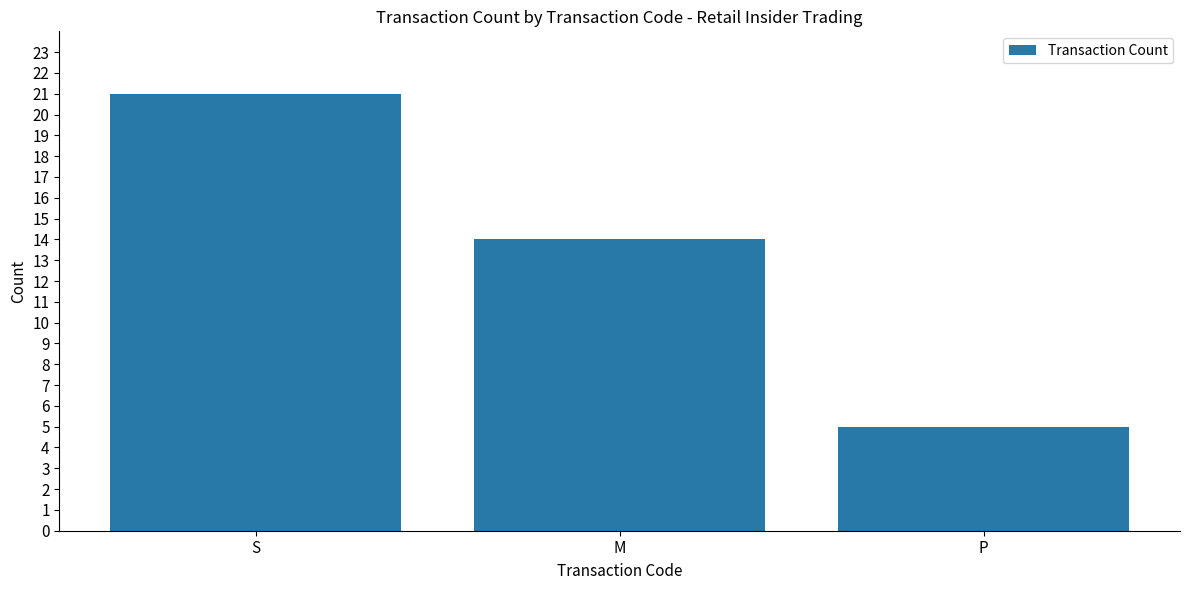

Reading left to right, what are all the values shown in this chart?

S=21	M=14	P=5